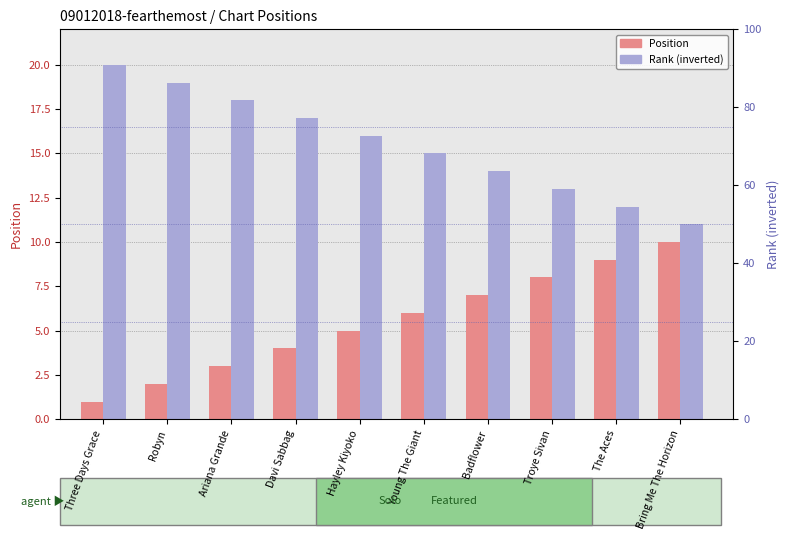

What position from the left is Troye Sivan?

8